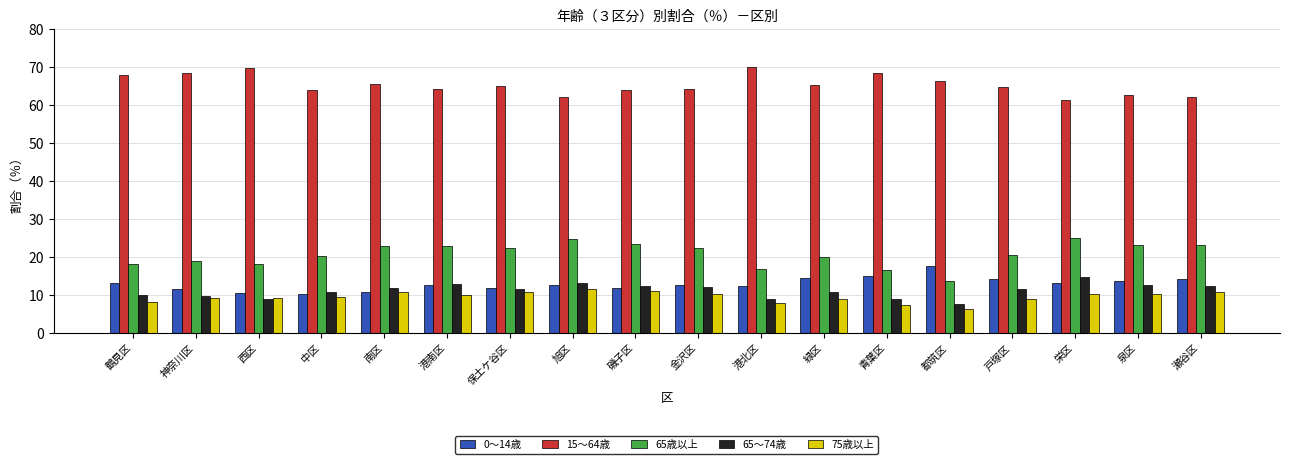

True or false: 75歳以上 has a value of 9.5 at 中区.

True